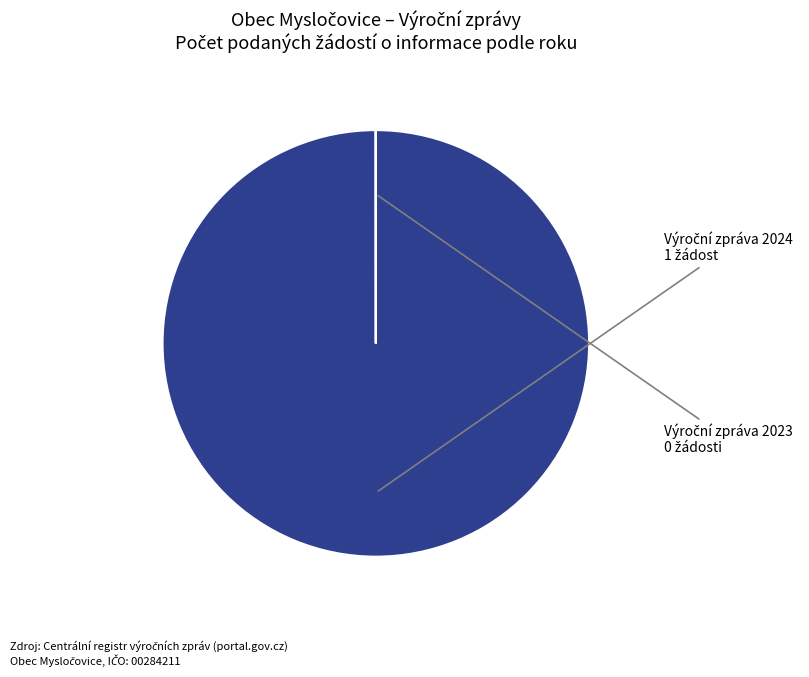

Is there any slice that represents more than half of the pie?

Yes